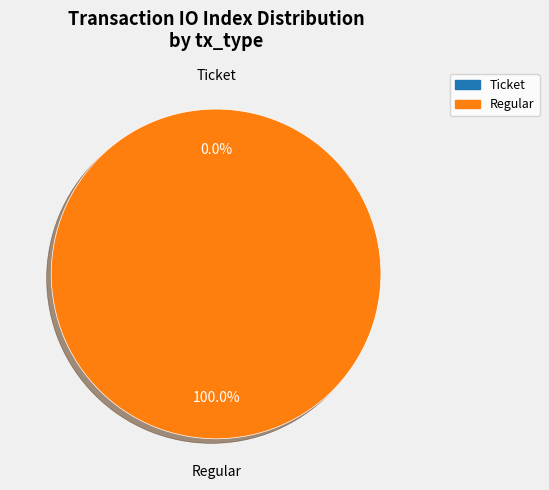

What is the change in value from Ticket (io_index=0) to Regular (io_index=3)?

+3